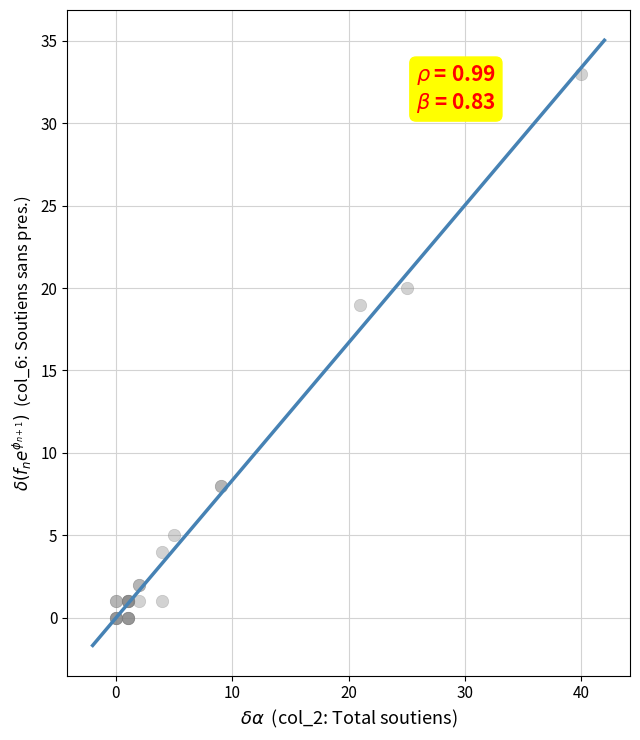

What Y value in the scatter plot is closest to 16?

19